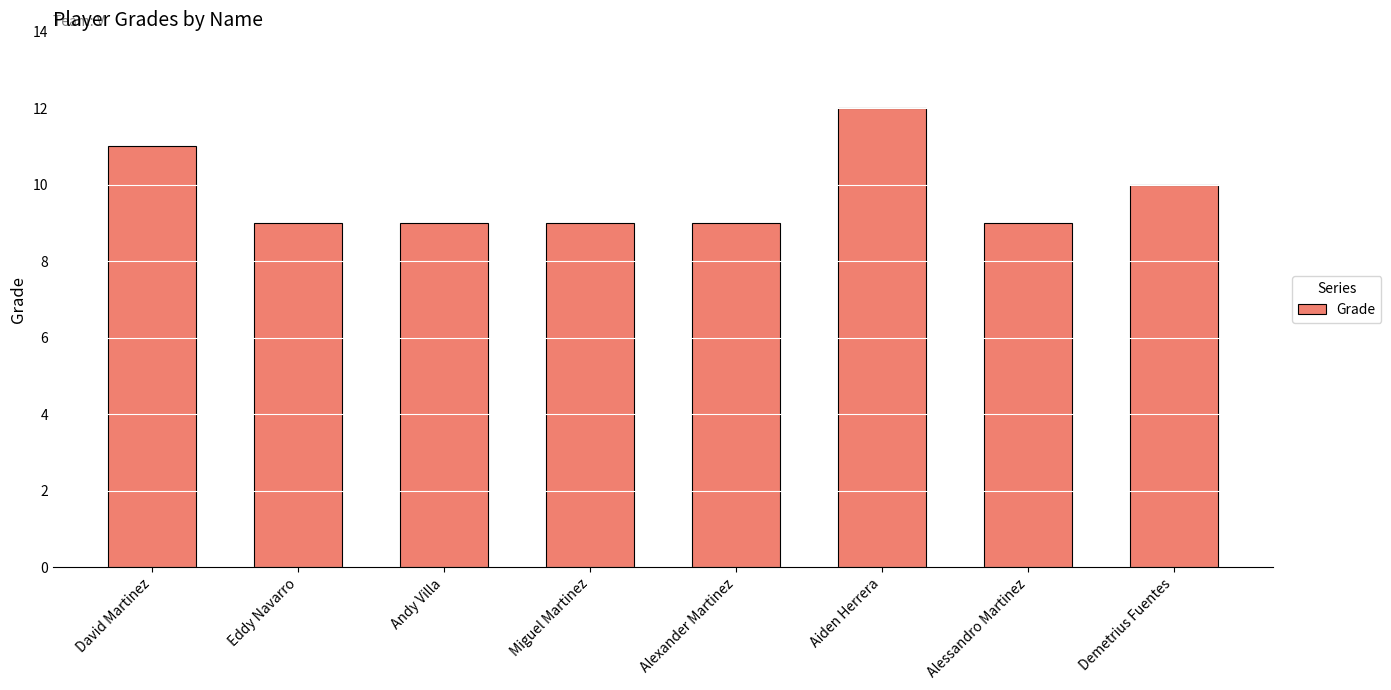

What is the average value?

10